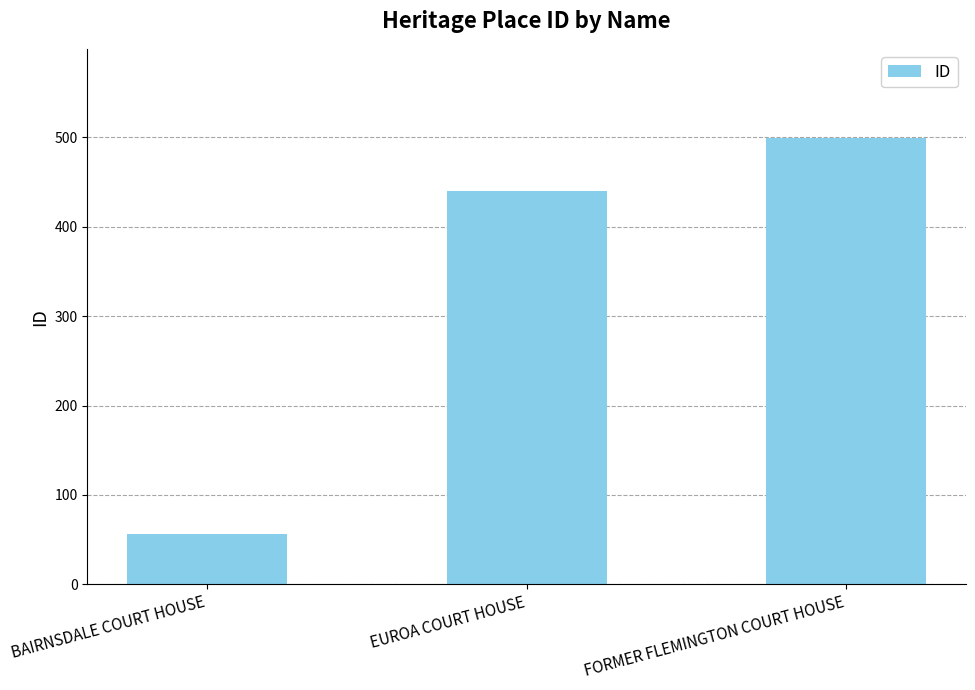

Where is the data nearest to the value 277?

EUROA COURT HOUSE